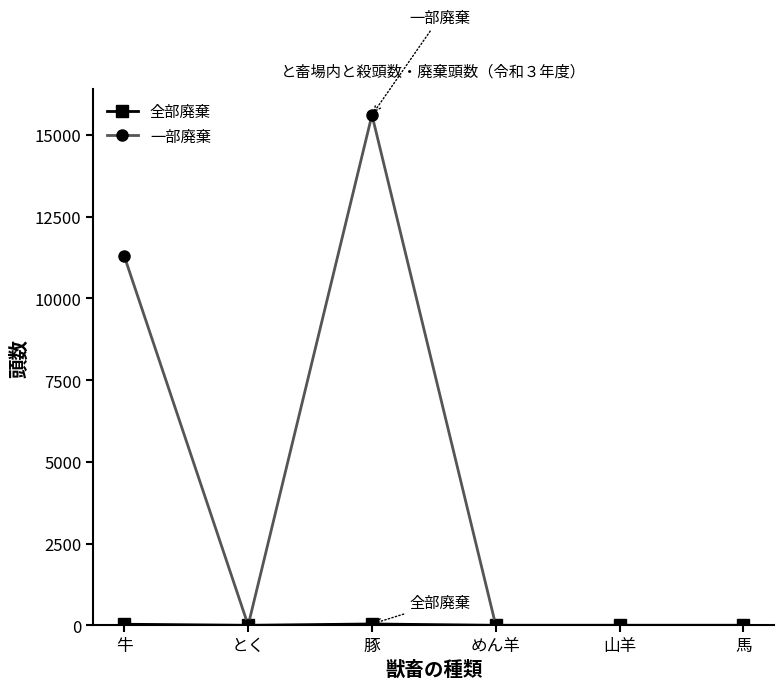

True or false: 一部廃棄 has more than 0 interior local peaks.

True